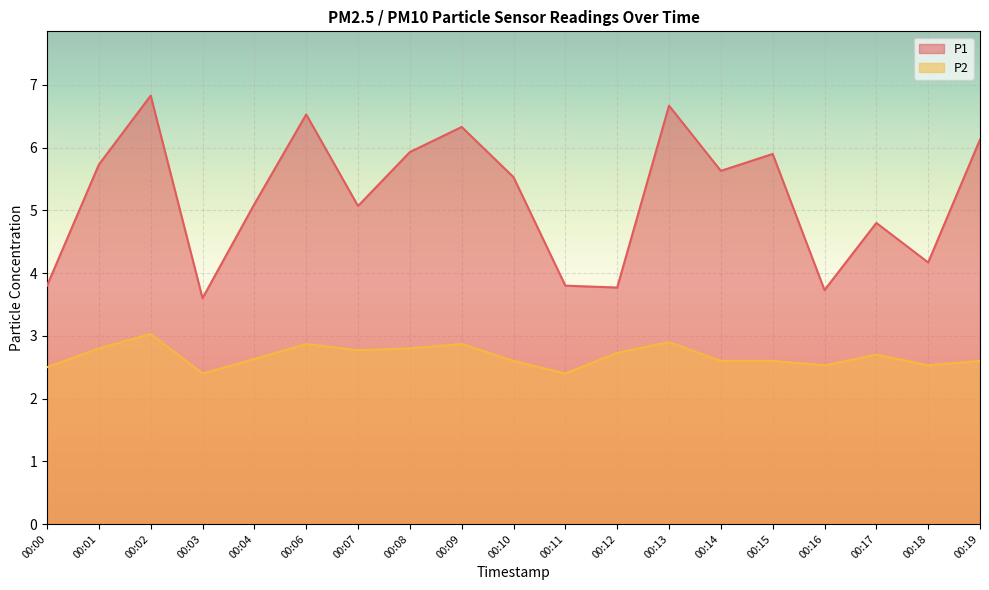

Which series has the largest total across all categories?

P1